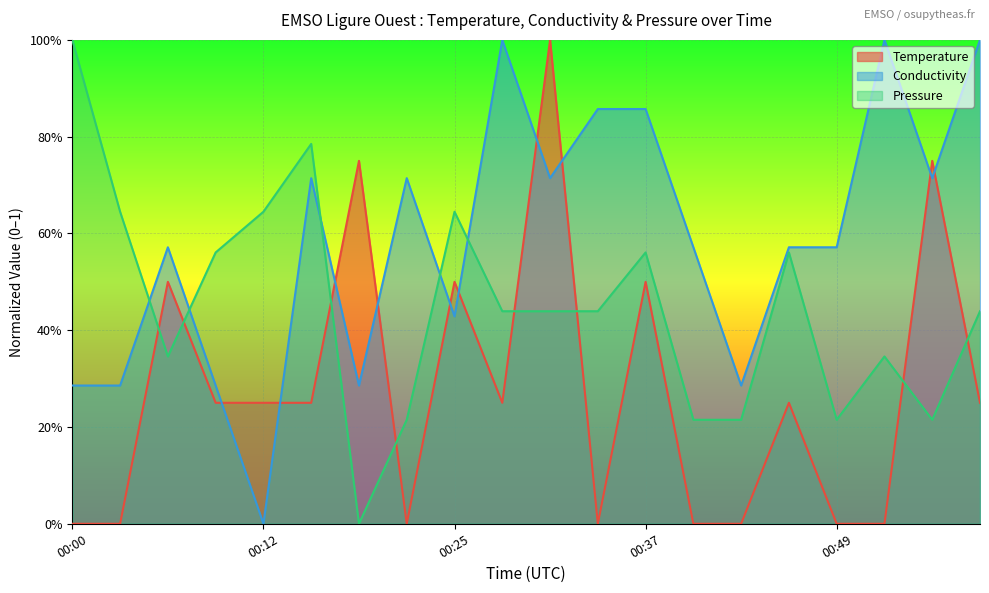

What is the sum of the Conductivity values at 00:40 and 00:18?

0.9